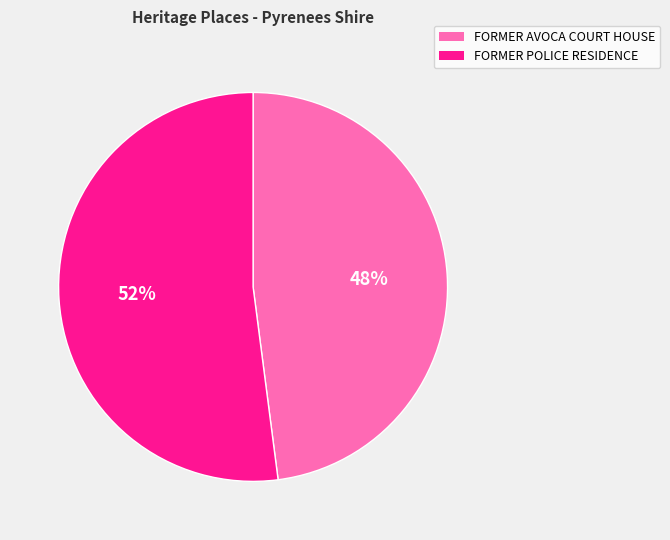

Is the sum of FORMER POLICE RESIDENCE and FORMER AVOCA COURT HOUSE greater than half?

Yes